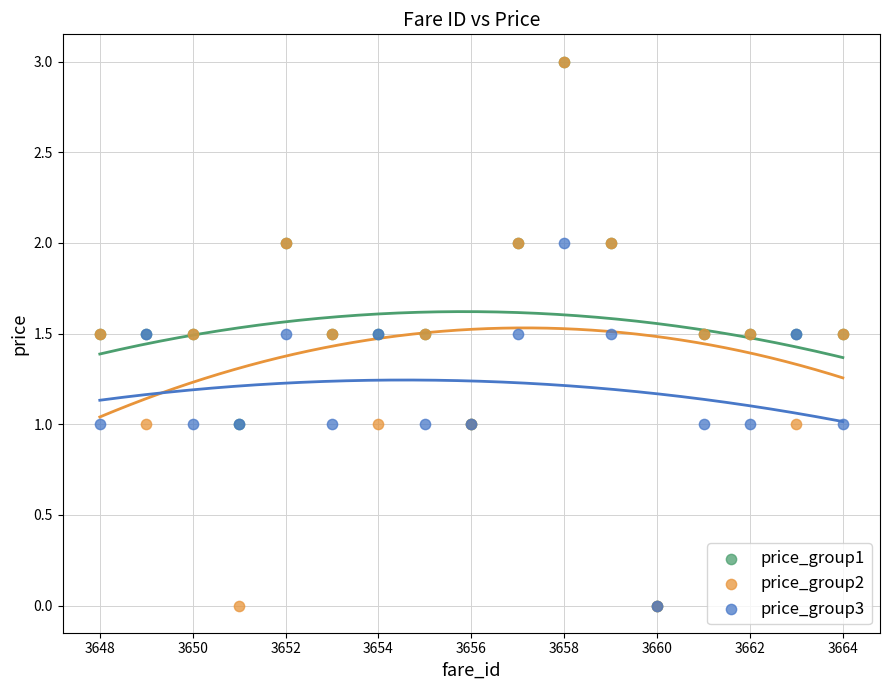

What are all the series names shown in the legend?

price_group1, price_group2, price_group3